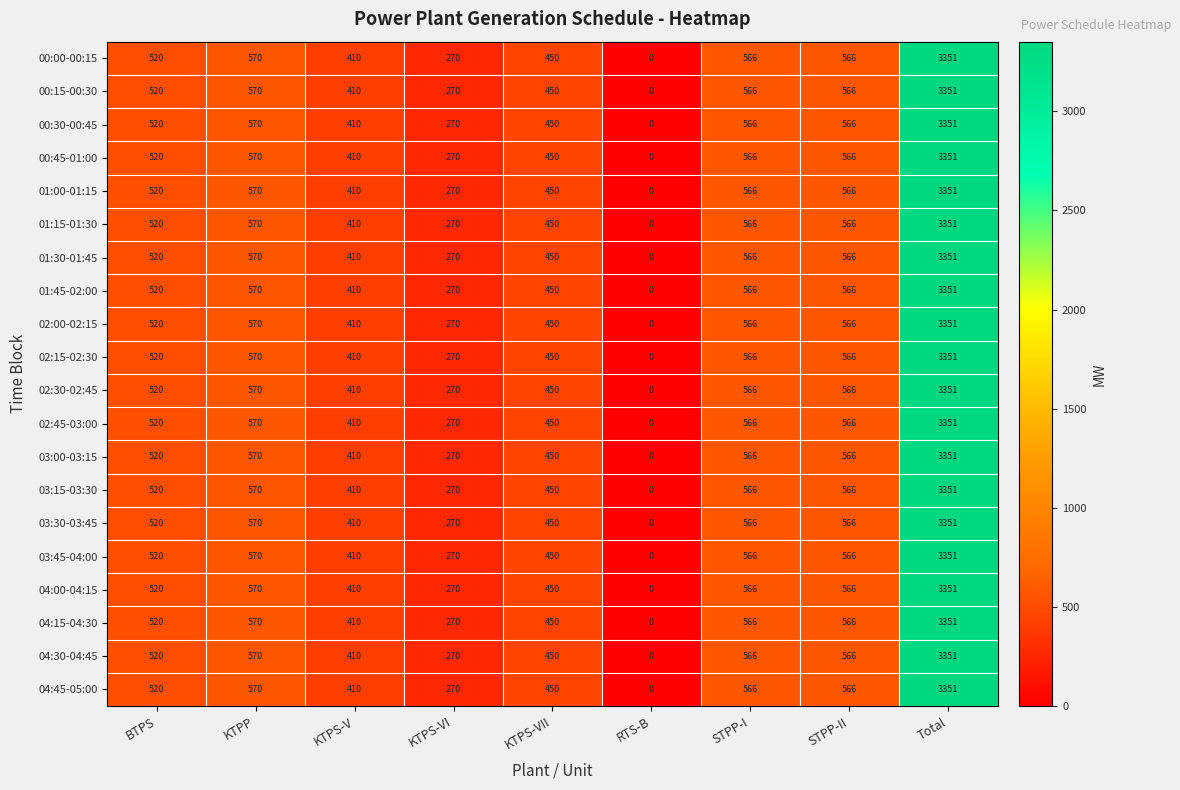

True or false: 04:15-04:30 has a value of 270 at KTPS-VII.

False